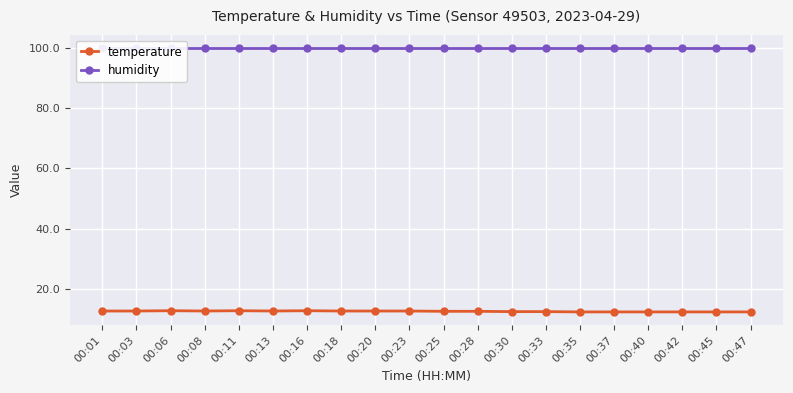

True or false: temperature has a value of 12.7 at 00:13.

True